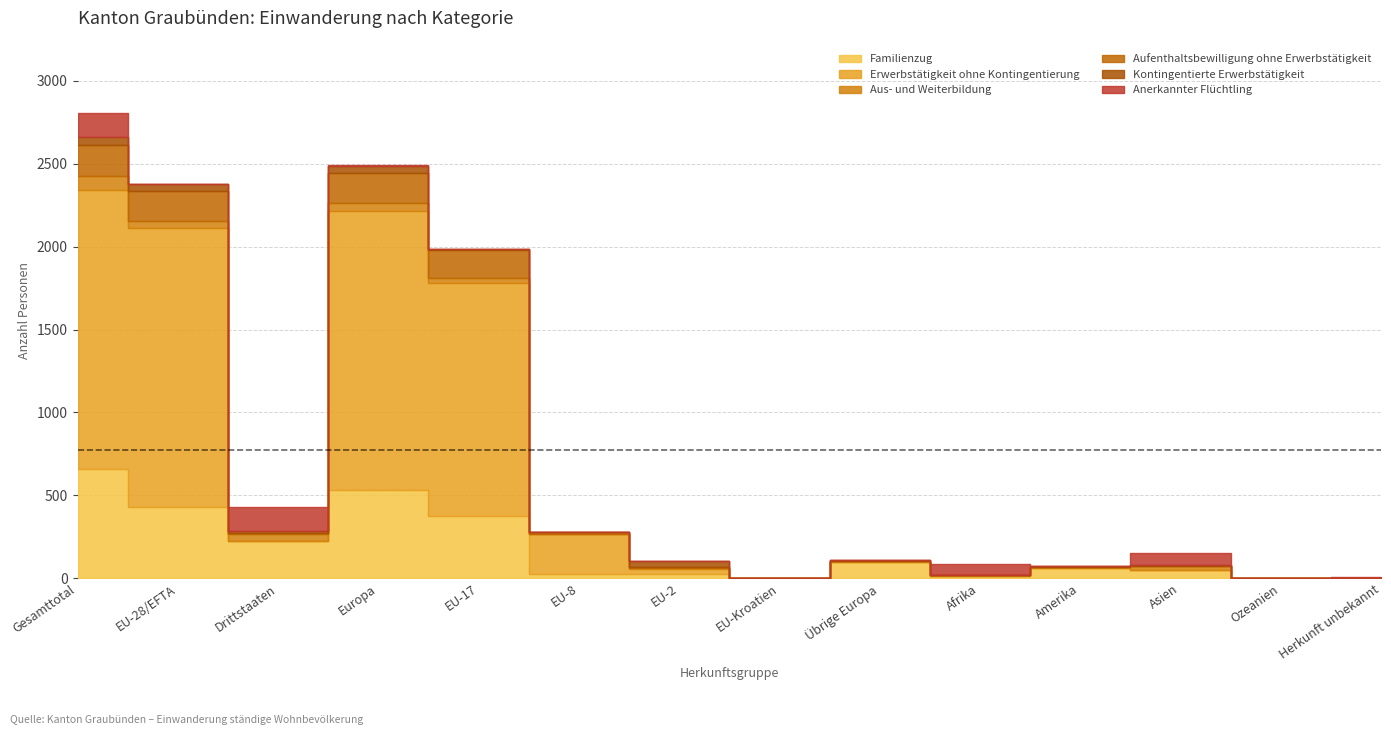

What is the label of the 2nd point from the right?

Ozeanien